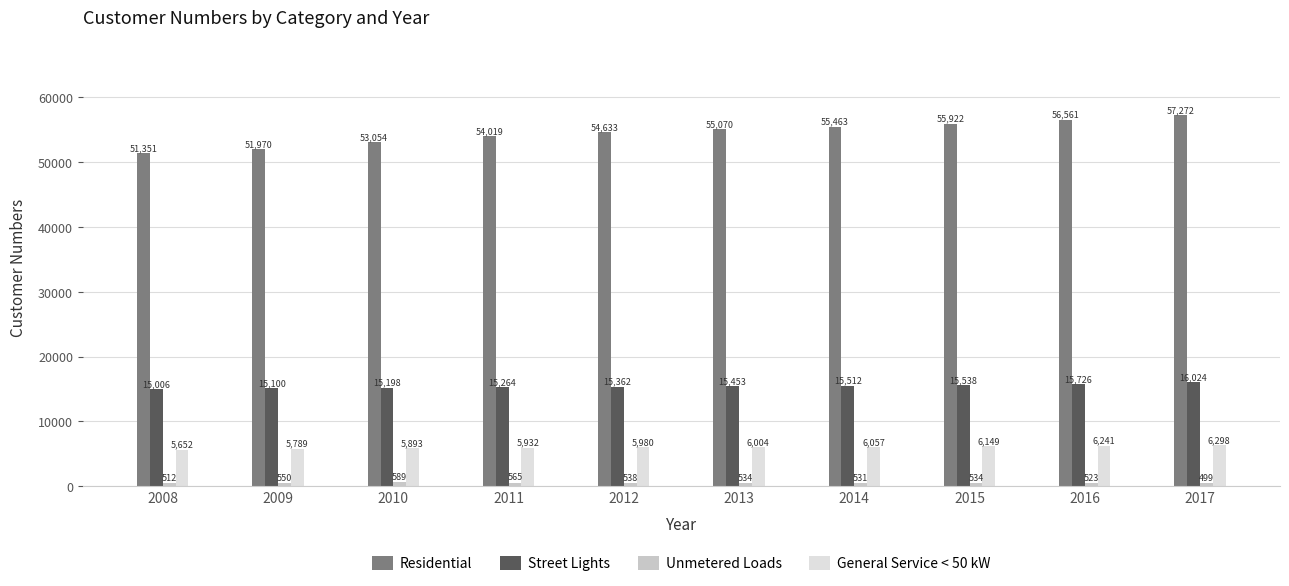

What is the sum of the Residential values at 2016 and 2013?

111630.3